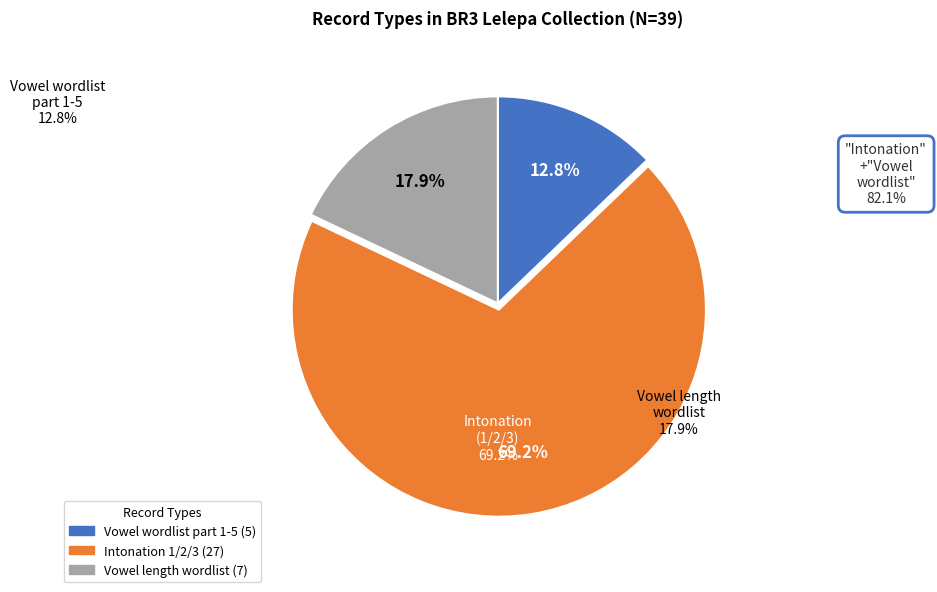

Is there a majority slice in this chart?

Yes